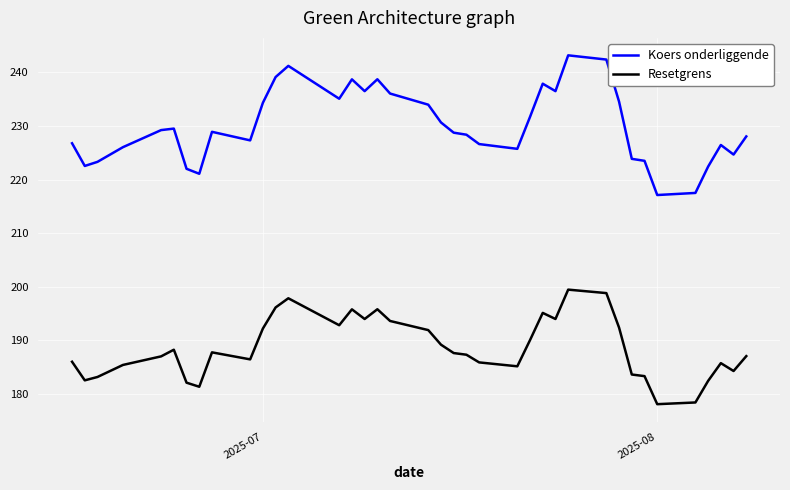

Which series has the largest total across all categories?

Koers onderliggende